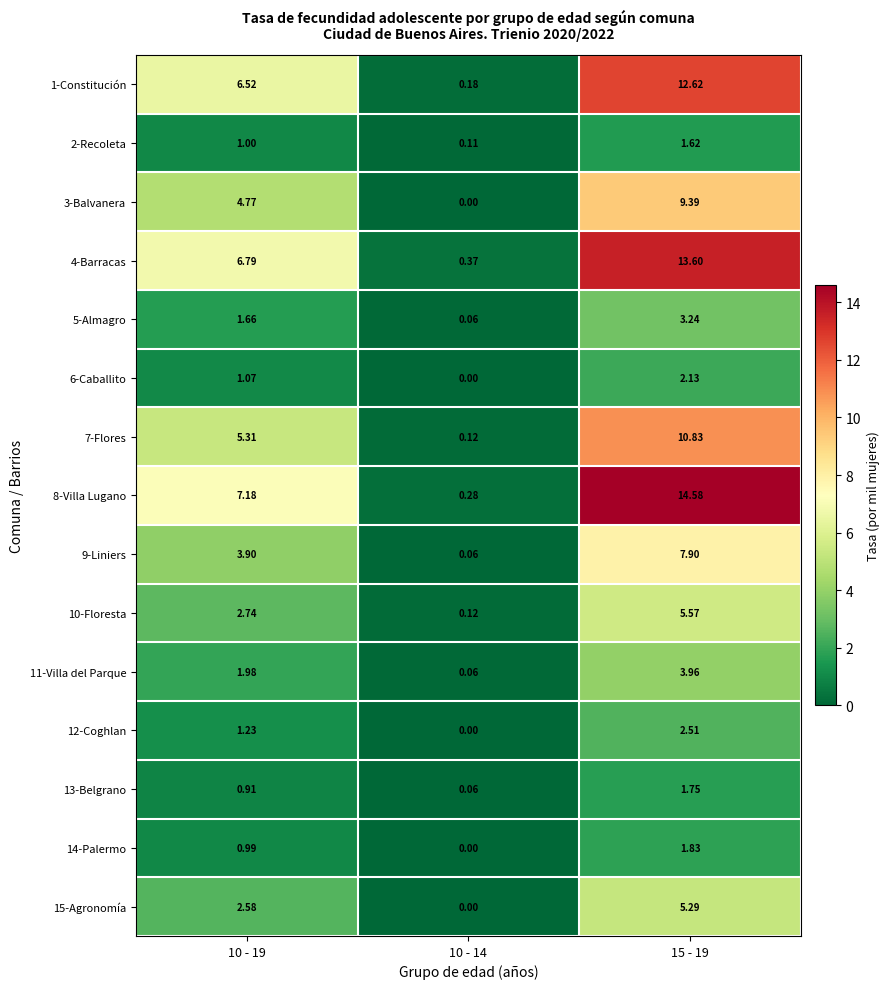

At how many categories does at least one series exceed 8?

1